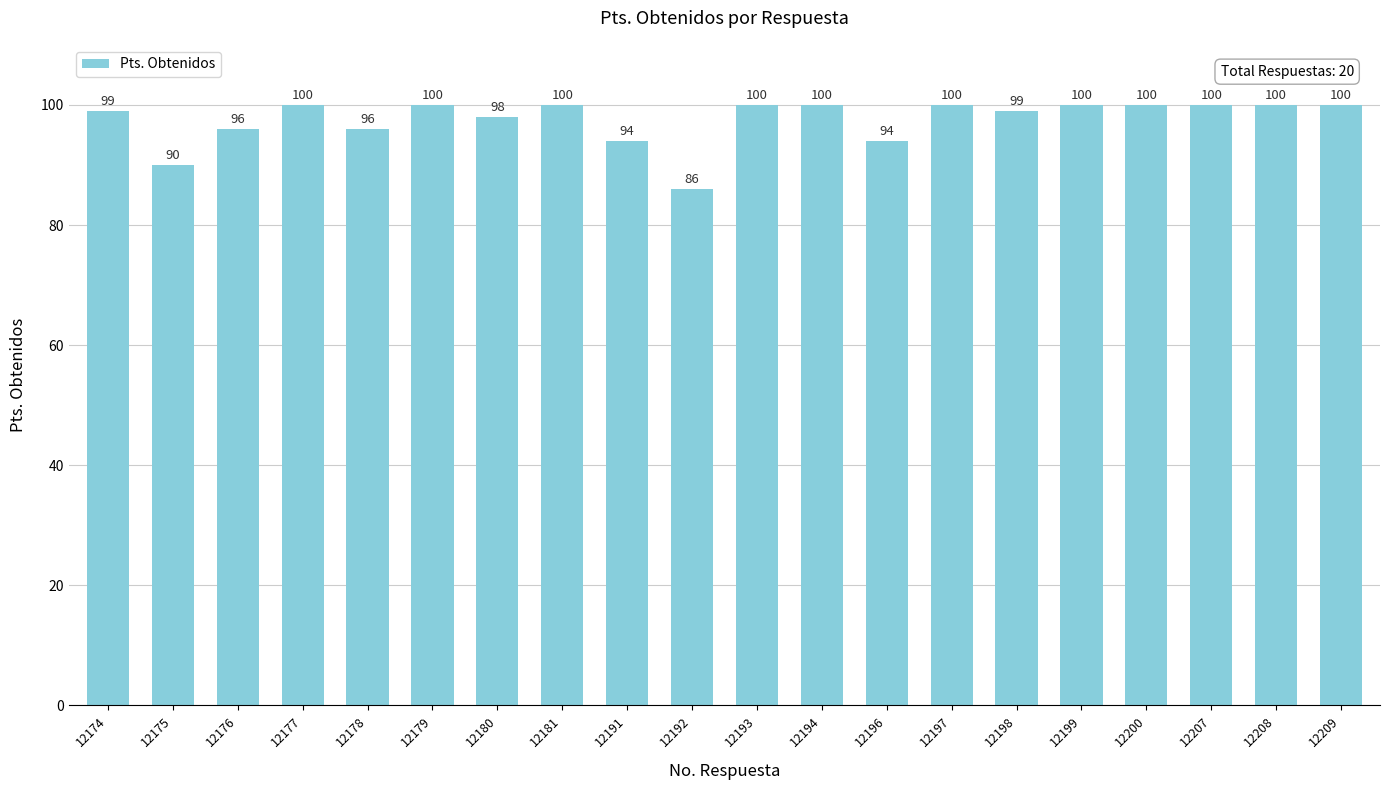

What is the change in value from 12180 to 12181?

+2